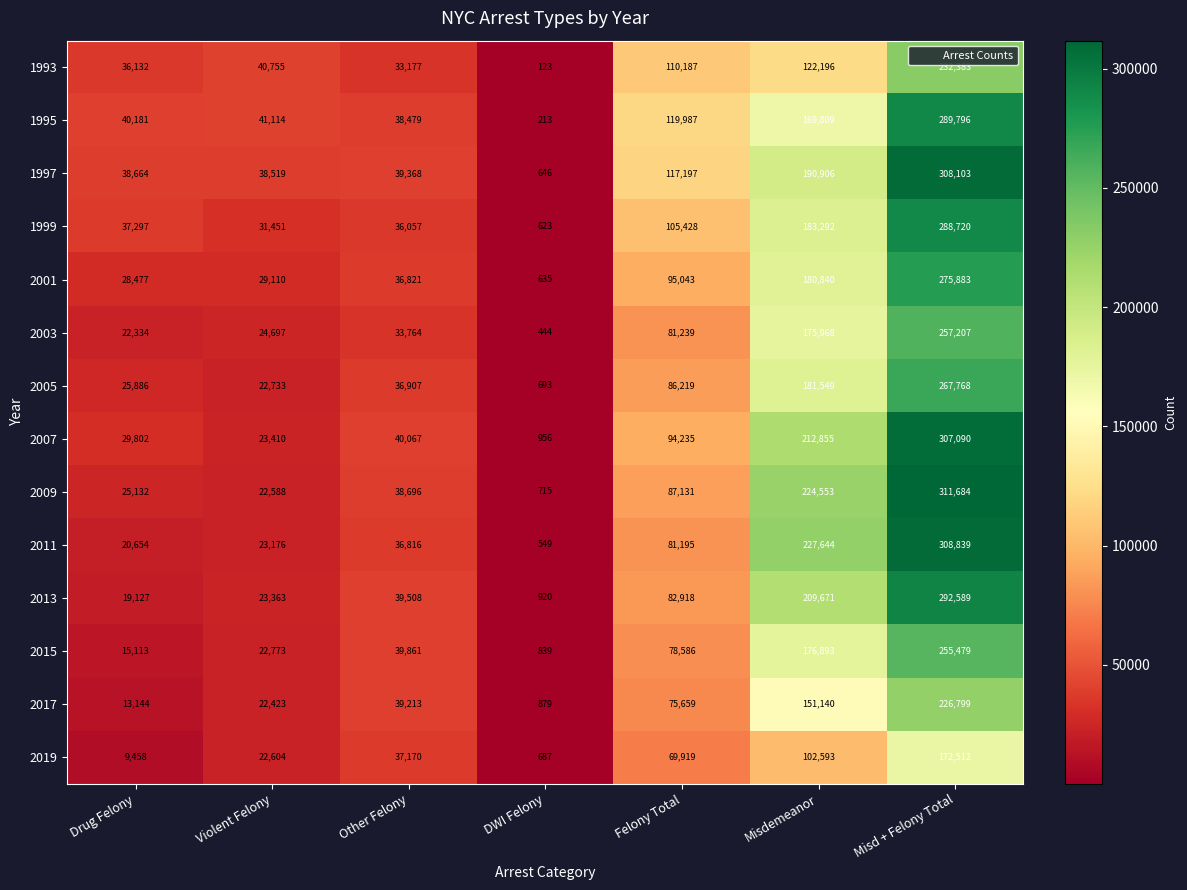

The 2005 series shows 30895 at Felony Total. True or false?

False